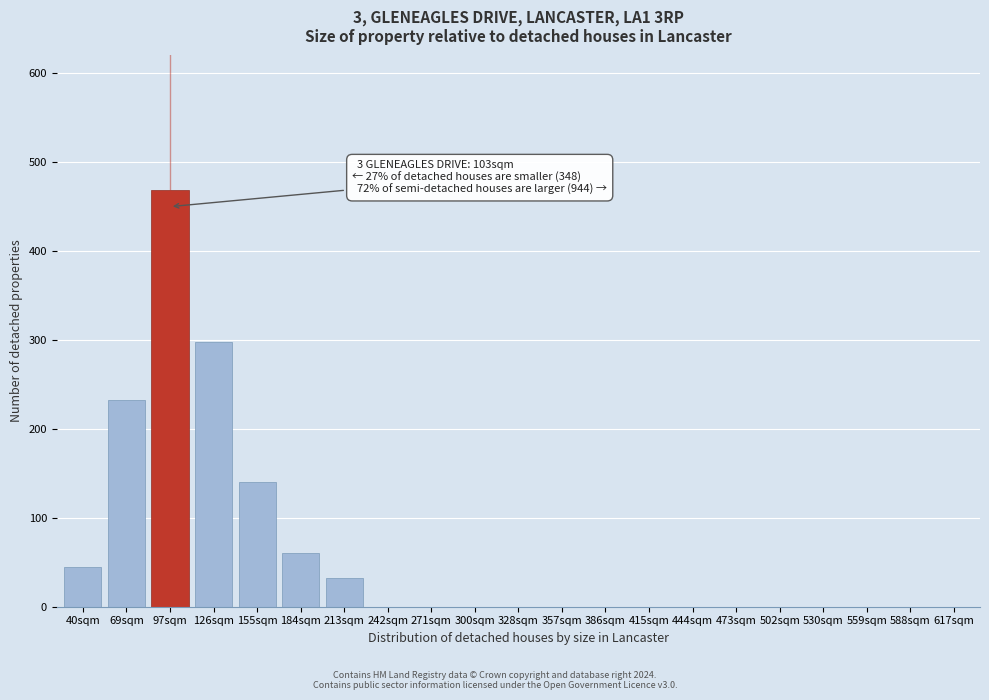

Reading left to right, list all the values displayed in this chart.

40sqm=45	69sqm=232	97sqm=469	126sqm=298	155sqm=140	184sqm=60	213sqm=32	242sqm=0	271sqm=0	300sqm=0	328sqm=0	357sqm=0	386sqm=0	415sqm=0	444sqm=0	473sqm=0	502sqm=0	530sqm=0	559sqm=0	588sqm=0	617sqm=0